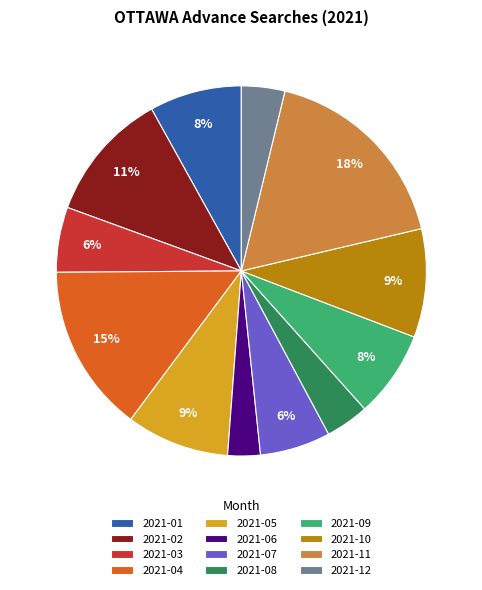

Combined, do 2021-05 and 2021-09 account for over 50%?

No